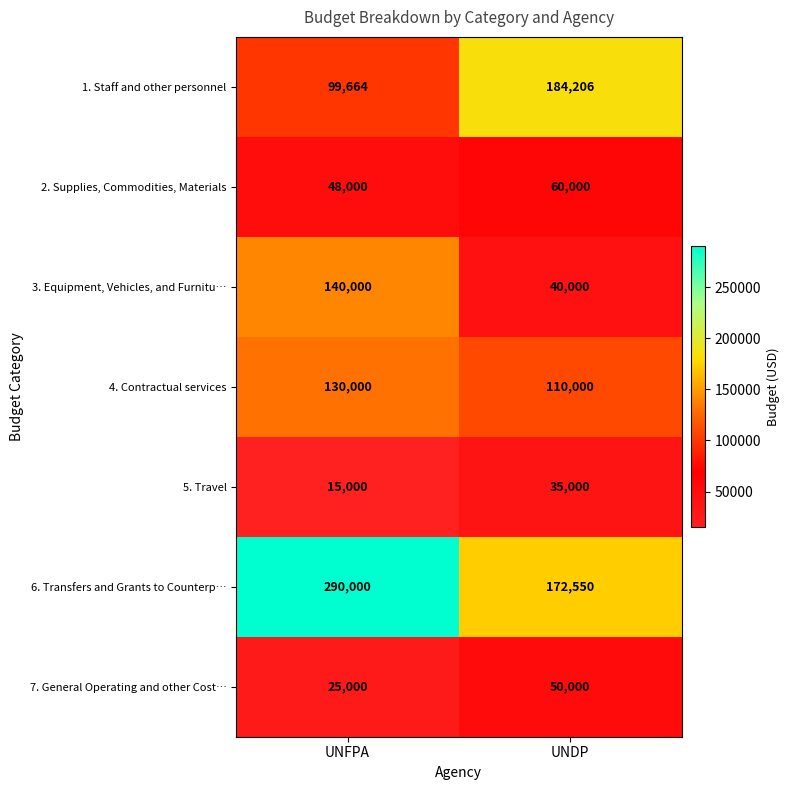

What is the total value across all series at UNFPA?

747664